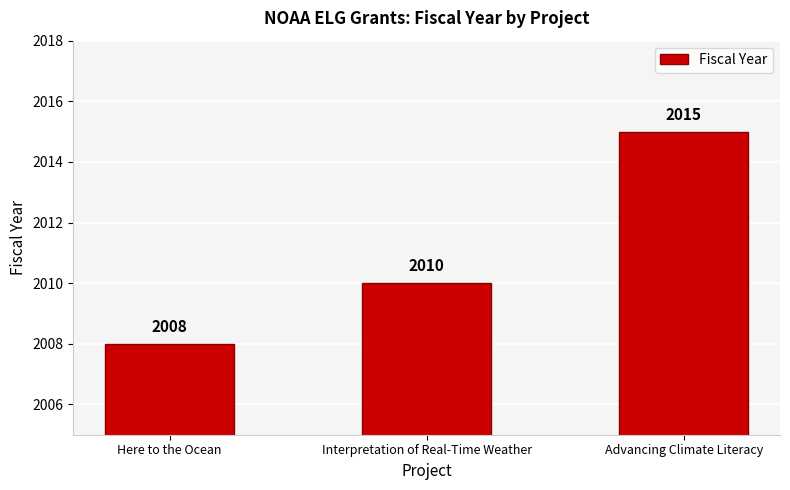

At which category does the chart reach its peak across all series?

Advancing Climate Literacy